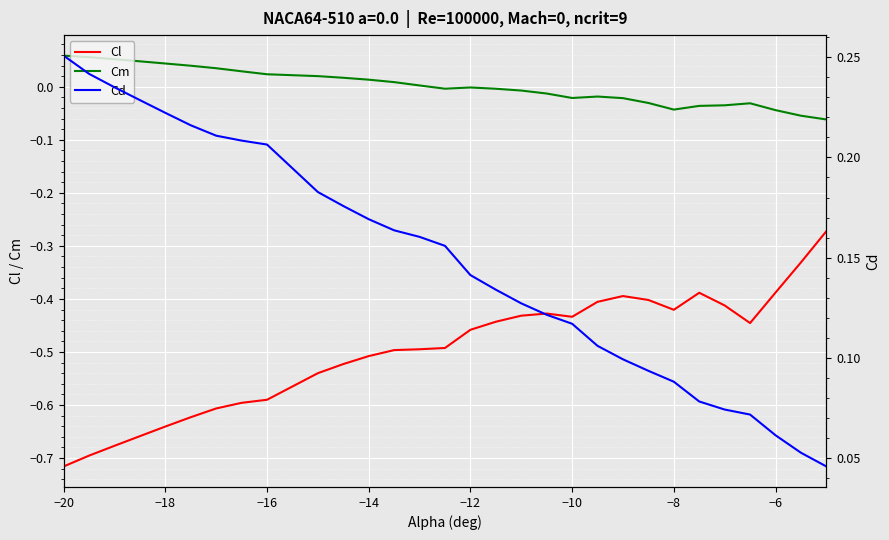

True or false: Cl and Cm cross at least once.

False